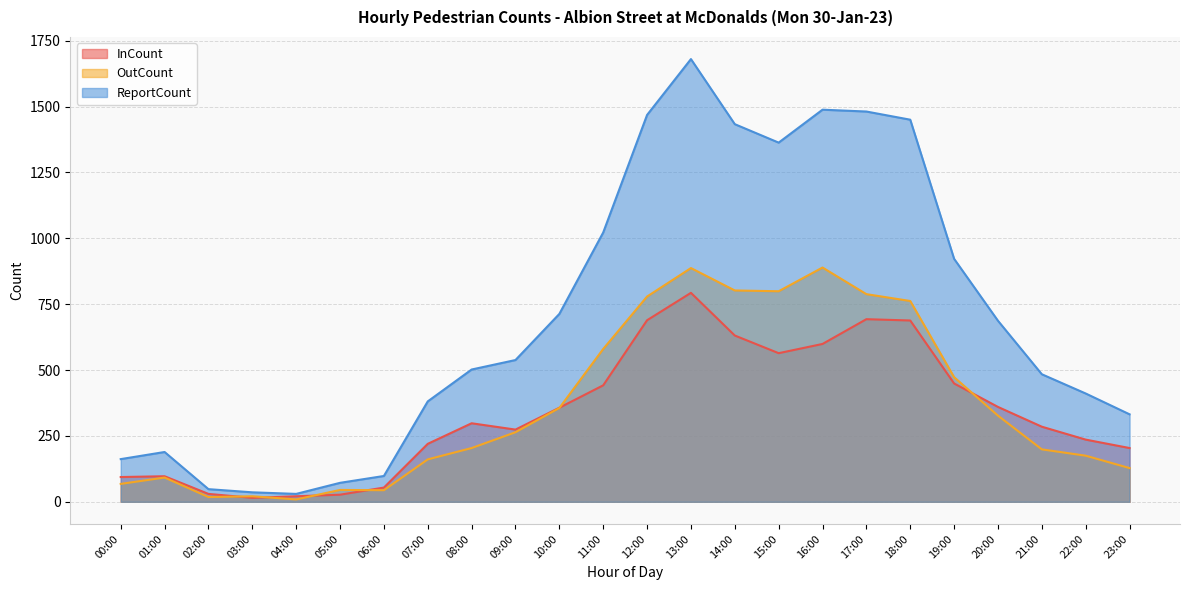

True or false: OutCount and ReportCount cross at least once.

False